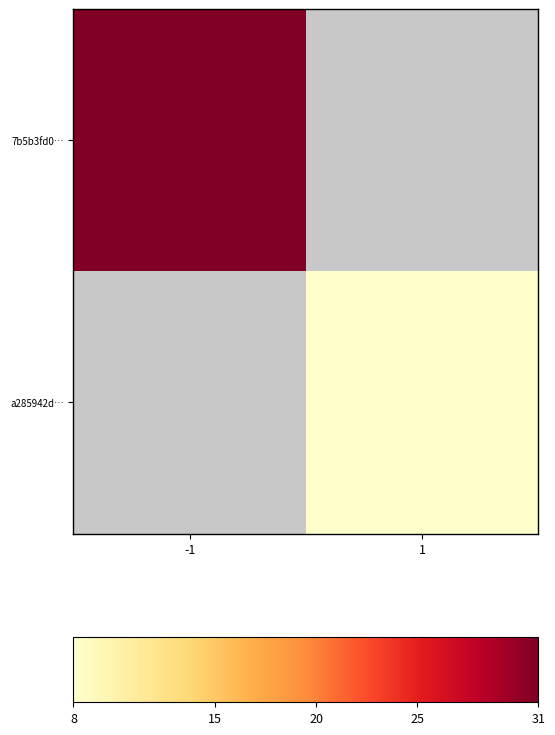

The a285942d… series shows 5.0 at 1. True or false?

False